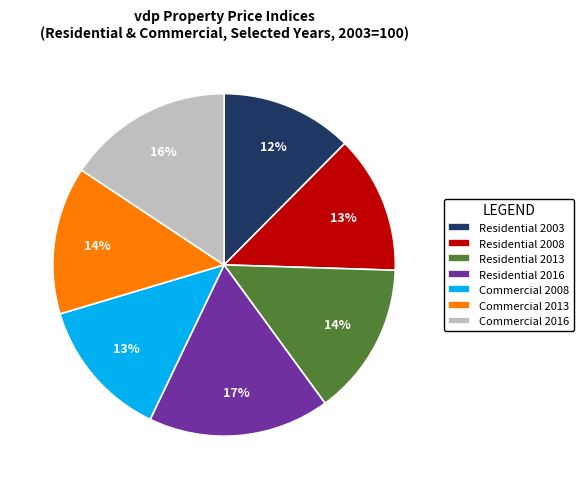

Is there any slice that represents more than half of the pie?

No